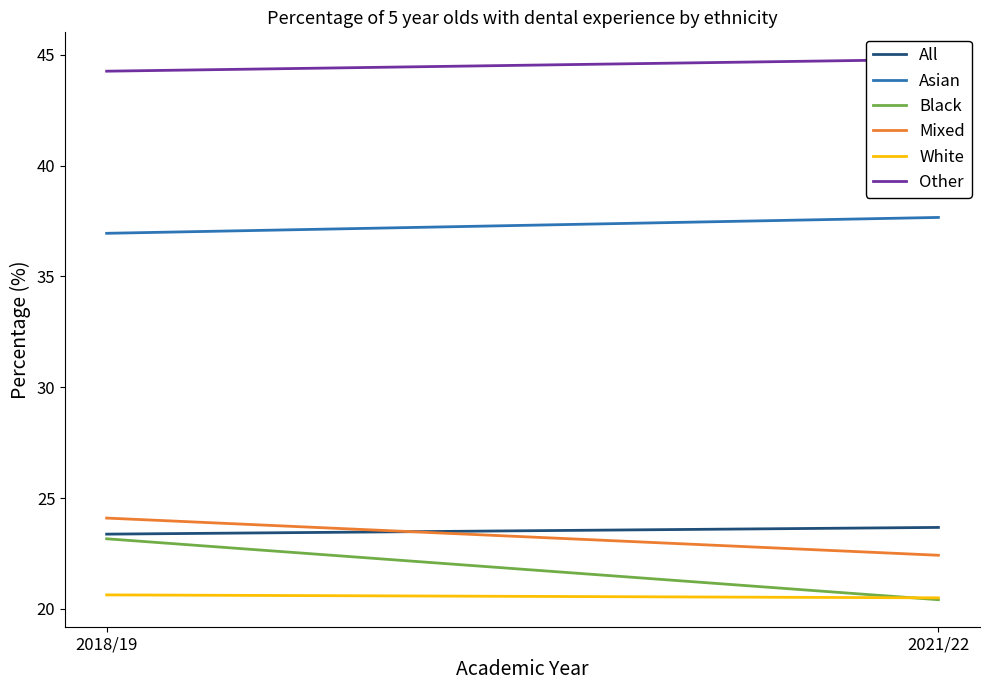

Reading right to left, list all the values displayed in this chart.

All: 23.7	23.4
Asian: 37.7	36.9
Black: 20.4	23.2
Mixed: 22.4	24.1
White: 20.5	20.6
Other: 44.8	44.3